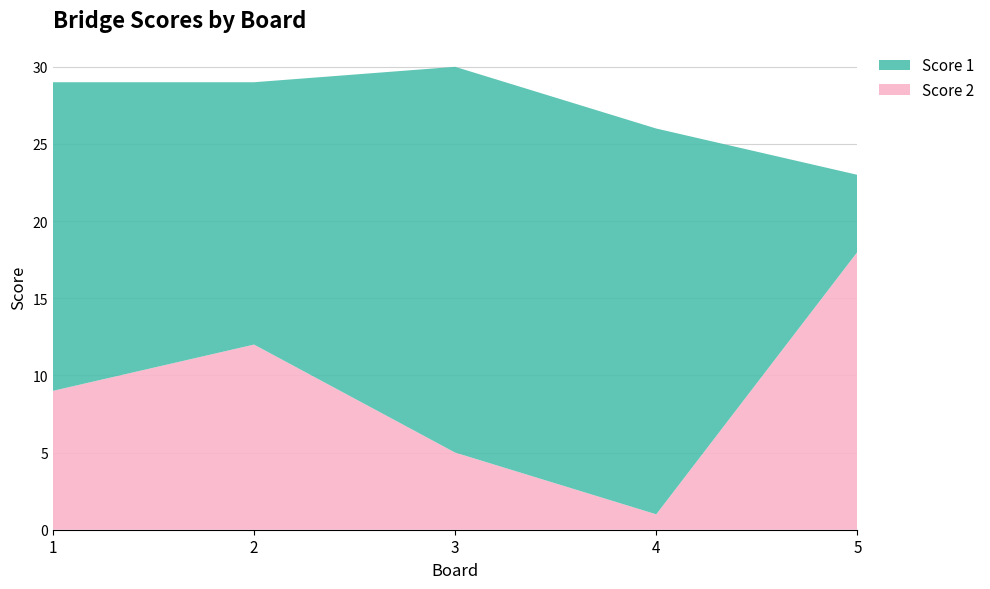

Reading right to left, extract all data points from this chart.

Score 2: 5=18	4=1	3=5	2=12	1=9
Score 1: 5=5	4=25	3=25	2=17	1=20